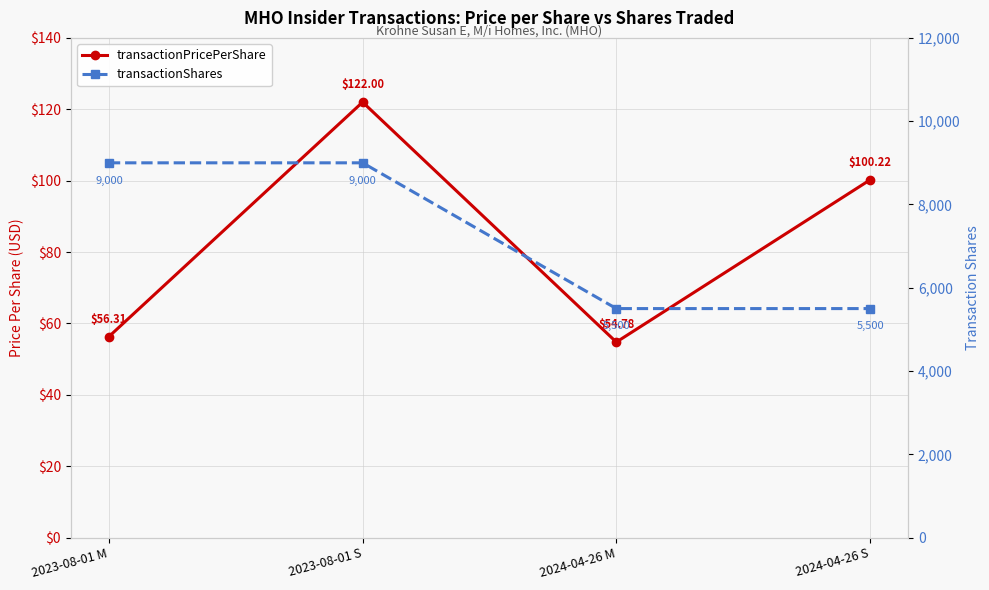

Reading right to left, what are all the values shown in this chart?

transactionPricePerShare: 100.2	54.8	122.0	56.3
transactionShares: 5500.0	5500.0	9000.0	9000.0